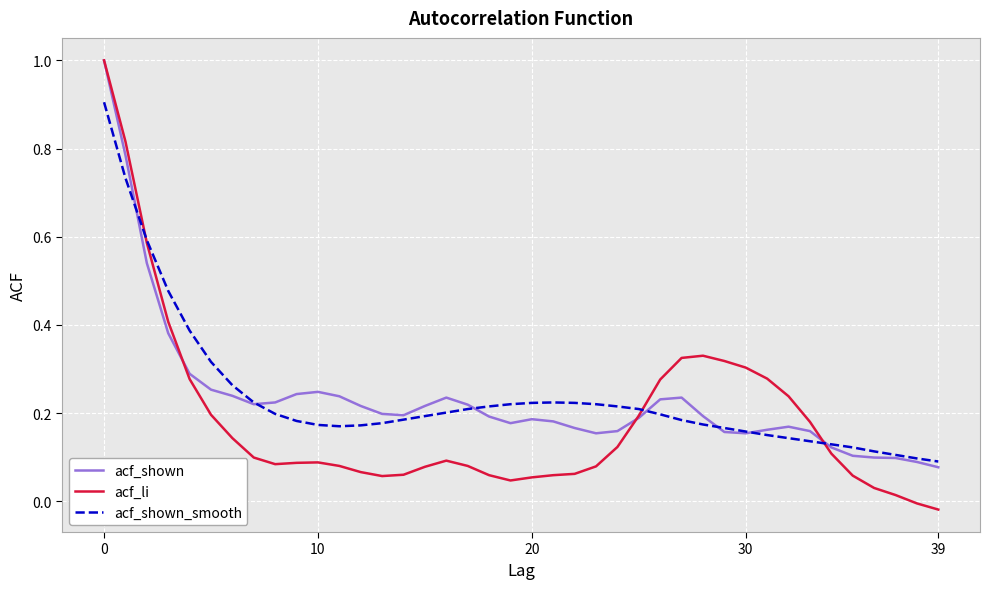

Which series has the widest spread of values?

acf_li